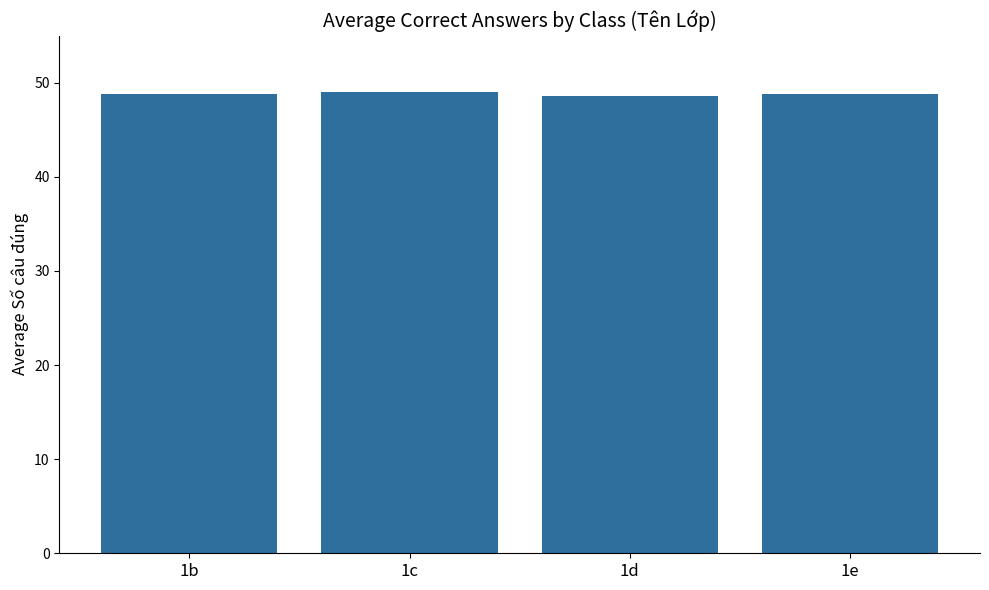

Are the bars horizontal?

No